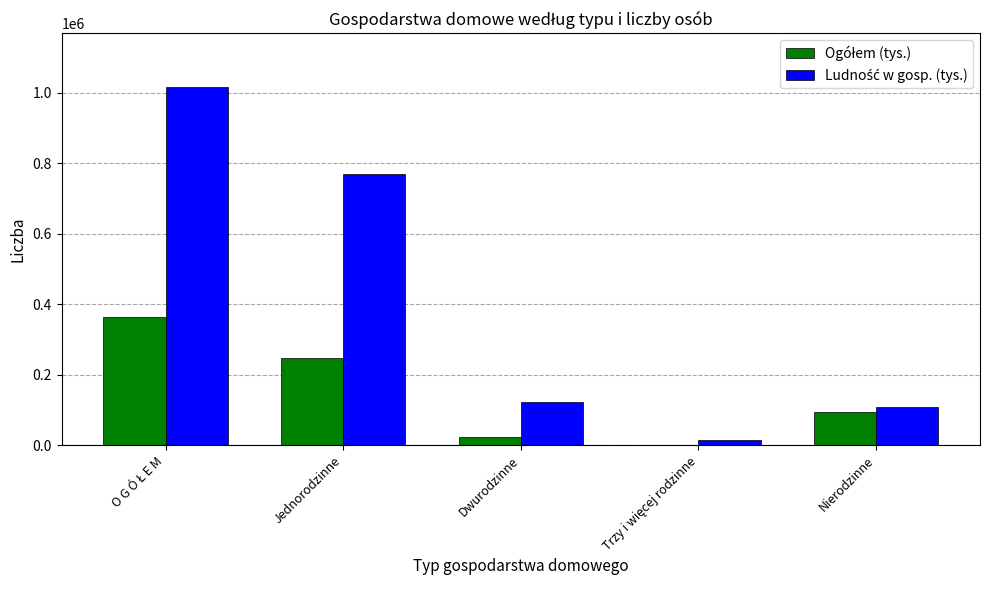

What is the total value across all series at Nierodzinne?

201227